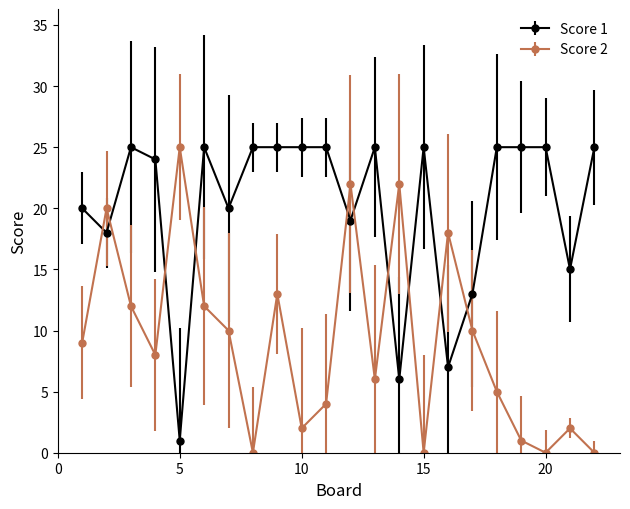

Which series has the largest total across all categories?

Score 1